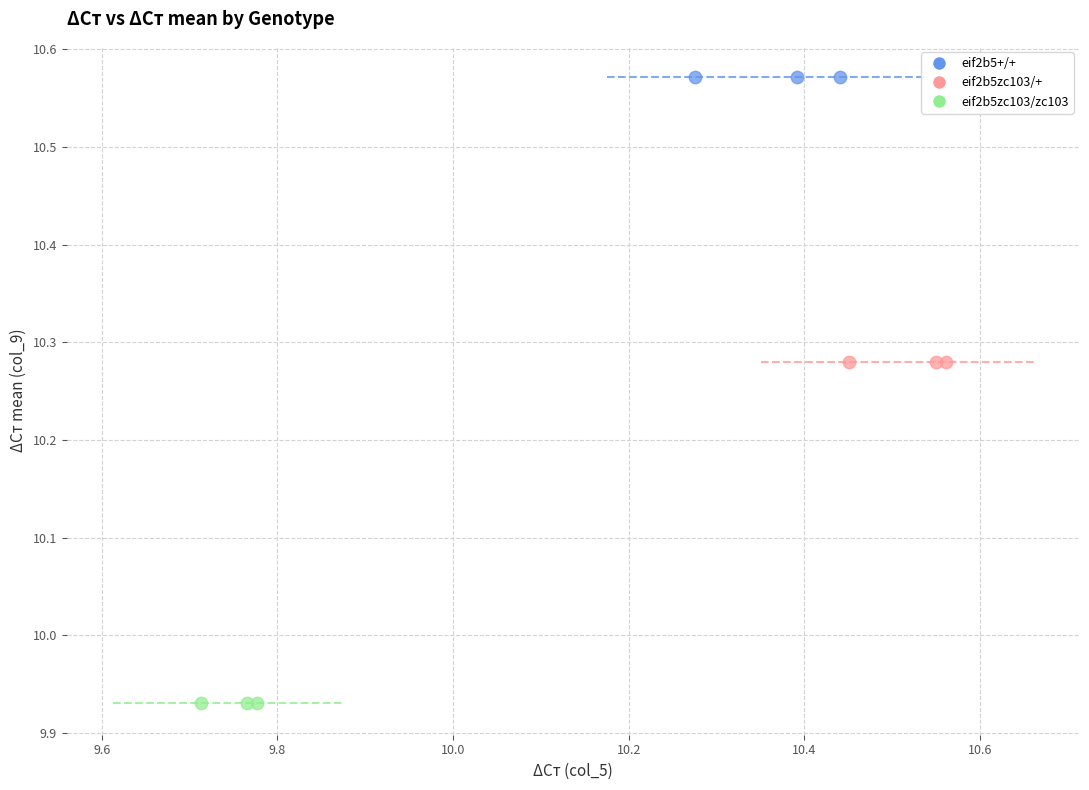

Which series contains the highest Y value?

eif2b5+/+